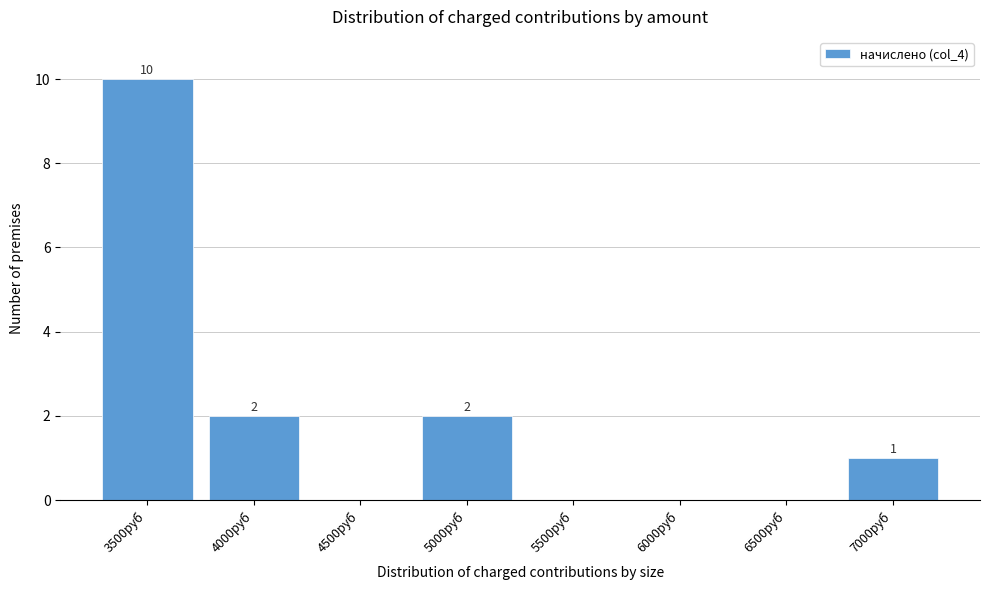

Reading right to left, list all the values displayed in this chart.

7000руб=1	6500руб=0	6000руб=0	5500руб=0	5000руб=2	4500руб=0	4000руб=2	3500руб=10